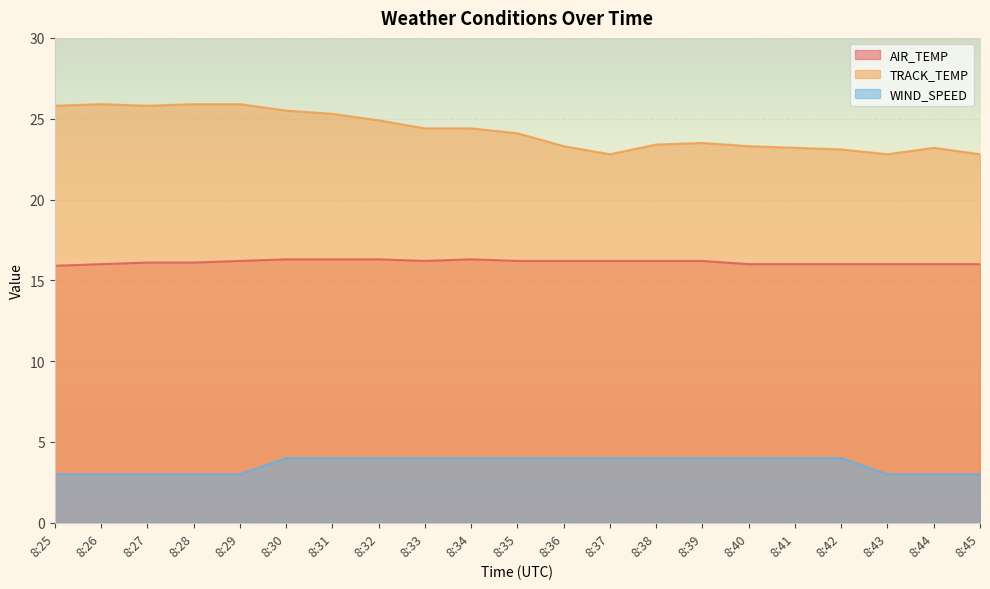

List the labels in order of WIND_SPEED value, smallest first.

8:25, 8:26, 8:27, 8:28, 8:29, 8:43, 8:44, 8:45, 8:30, 8:31, 8:32, 8:33, 8:34, 8:35, 8:36, 8:37, 8:38, 8:39, 8:40, 8:41, 8:42